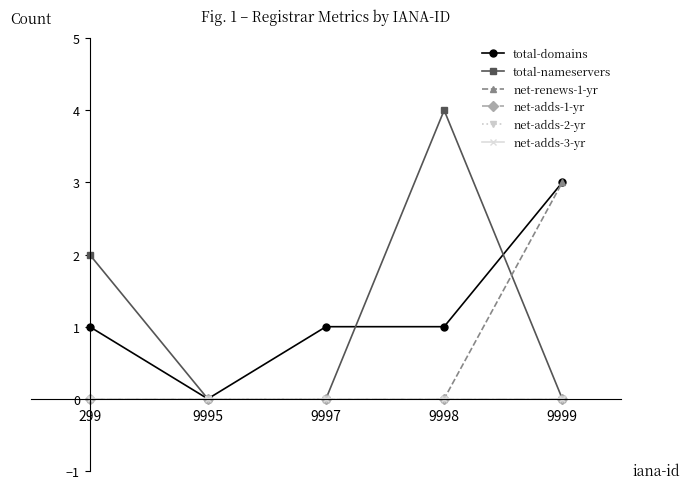

Is this an area chart (filled region under the line)?

No